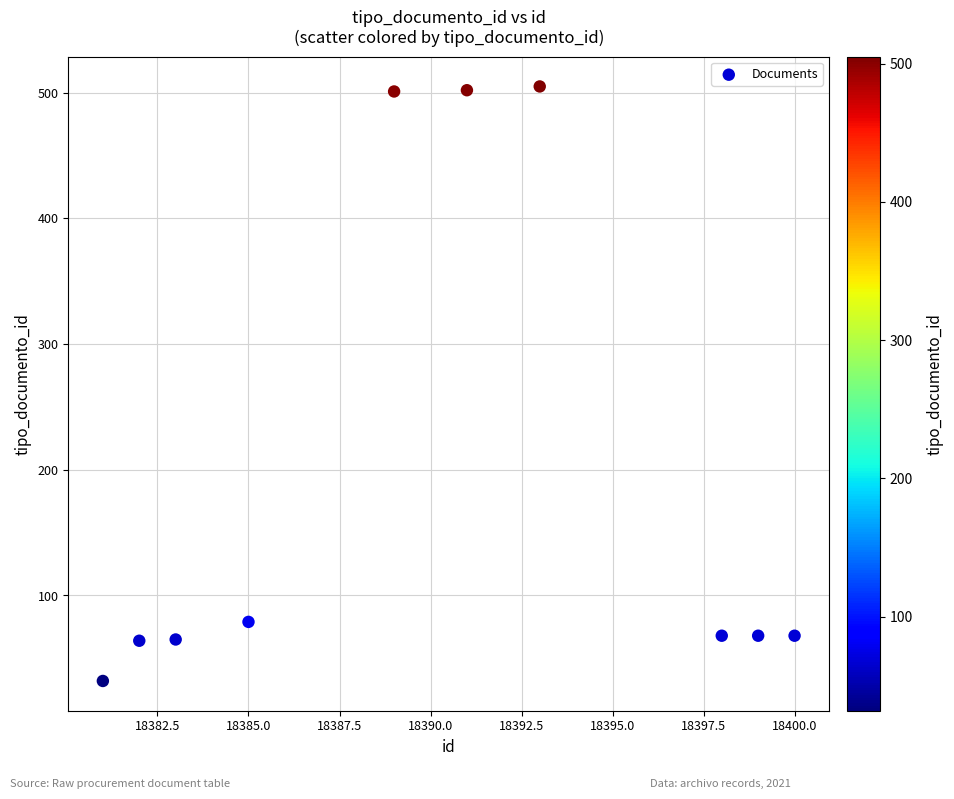

What is the range of Y values (max minus min)?

473